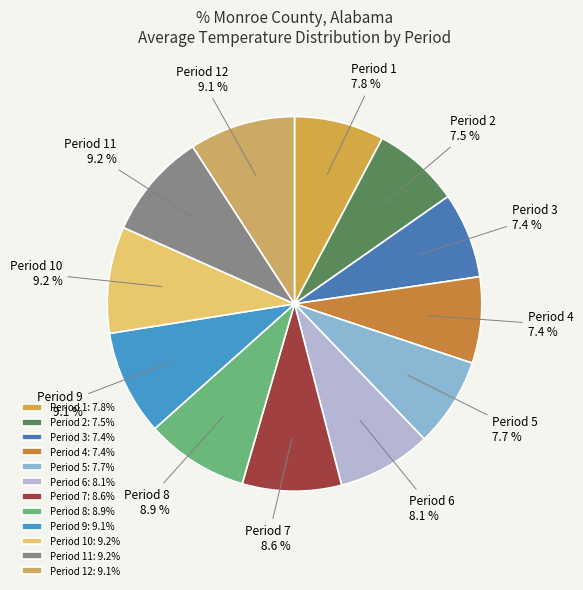

Is there a majority slice in this chart?

No